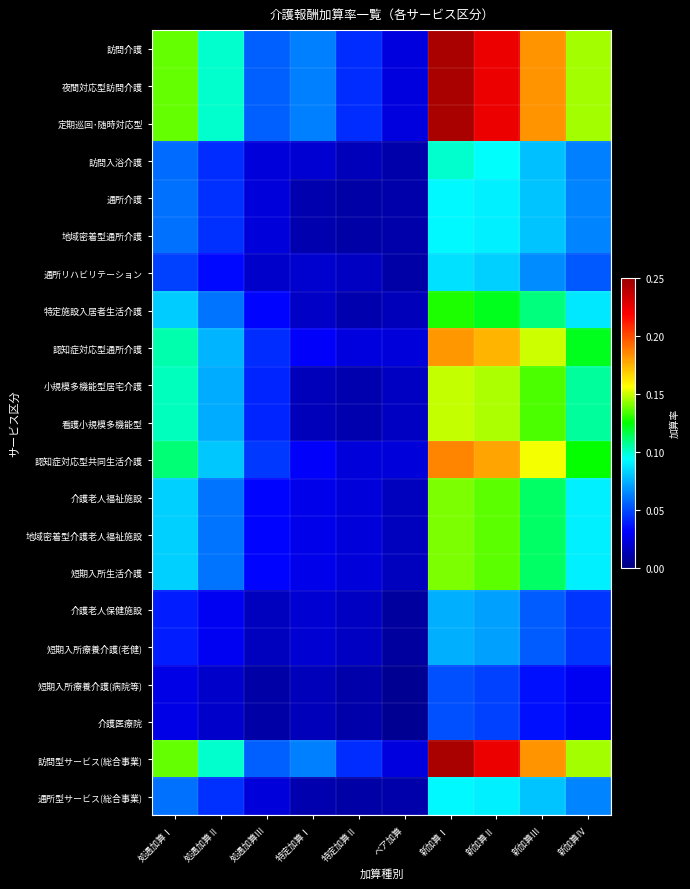

At 新加算Ⅲ, list the series in order from largest to smallest.

訪問介護, 夜間対応型訪問介護, 定期巡回･随時対応型, 訪問型サービス(総合事業), 認知症対応型共同生活介護, 認知症対応型通所介護, 小規模多機能型居宅介護, 看護小規模多機能型, 介護老人福祉施設, 地域密着型介護老人福祉施設, 短期入所生活介護, 特定施設入居者生活介護, 通所介護, 地域密着型通所介護, 通所型サービス(総合事業), 訪問入浴介護, 通所リハビリテーション, 介護老人保健施設, 短期入所療養介護(老健), 短期入所療養介護(病院等), 介護医療院